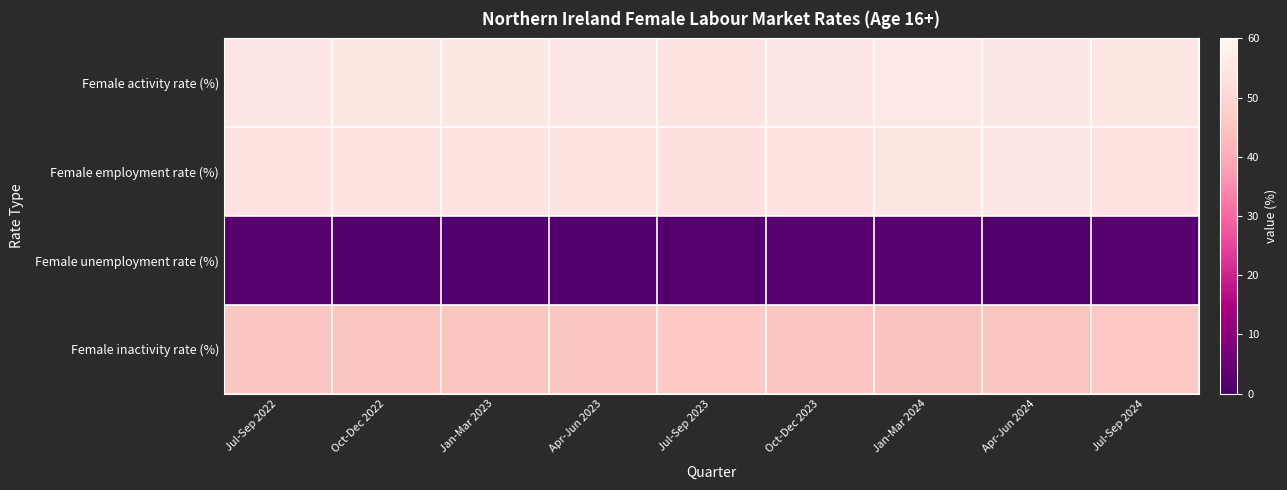

Reading right to left, extract all data points from this chart.

Female activity rate (%): Jul-Sep 2024=54.3	Apr-Jun 2024=55.1	Jan-Mar 2024=55.3	Oct-Dec 2023=54.5	Jul-Sep 2023=53.7	Apr-Jun 2023=54.4	Jan-Mar 2023=54.8	Oct-Dec 2022=54.8	Jul-Sep 2022=54.5
Female employment rate (%): Jul-Sep 2024=53.2	Apr-Jun 2024=54.5	Jan-Mar 2024=54.2	Oct-Dec 2023=53.4	Jul-Sep 2023=52.8	Apr-Jun 2023=53.5	Jan-Mar 2023=54.0	Oct-Dec 2022=54.0	Jul-Sep 2022=53.2
Female unemployment rate (%): Jul-Sep 2024=1.9	Apr-Jun 2024=1.1	Jan-Mar 2024=2.0	Oct-Dec 2023=2.0	Jul-Sep 2023=1.7	Apr-Jun 2023=1.6	Jan-Mar 2023=1.4	Oct-Dec 2022=1.4	Jul-Sep 2022=2.2
Female inactivity rate (%): Jul-Sep 2024=45.7	Apr-Jun 2024=44.9	Jan-Mar 2024=44.7	Oct-Dec 2023=45.5	Jul-Sep 2023=46.3	Apr-Jun 2023=45.6	Jan-Mar 2023=45.2	Oct-Dec 2022=45.2	Jul-Sep 2022=45.5